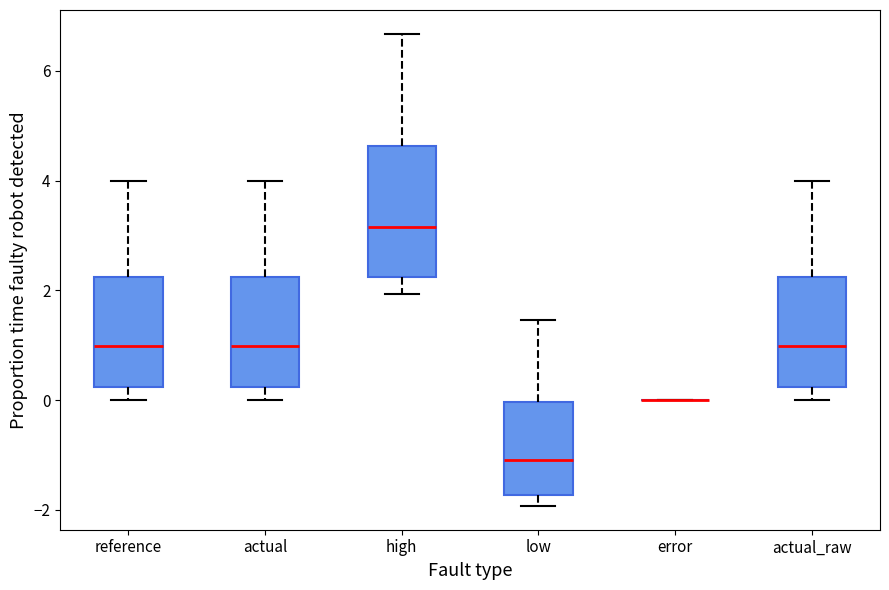

Comparing the boxes themselves (not the whiskers), which one is the tallest?

high